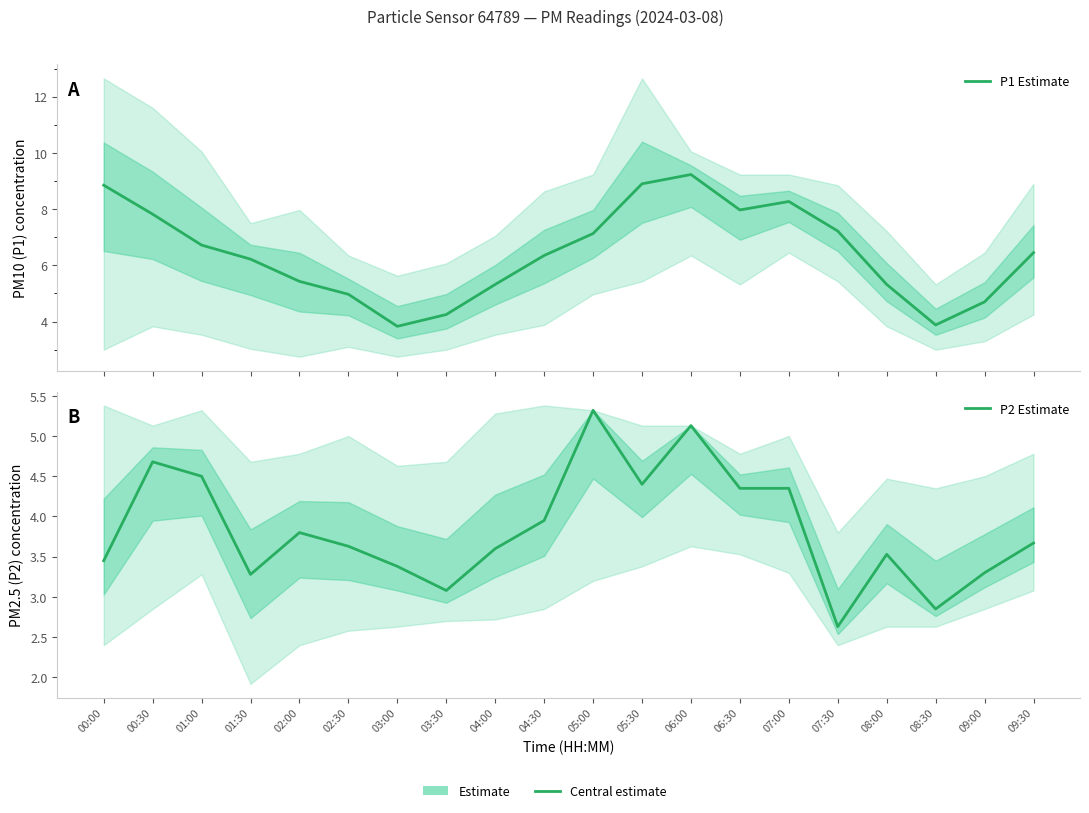

Reading right to left, extract all data points from this chart.

P1 Estimate: 6.5	4.7	3.9	5.3	7.2	8.3	8.0	9.2	8.9	7.1	6.3	5.3	4.2	3.8	5.0	5.4	6.2	6.7	7.8	8.8
P2 Estimate: 3.7	3.3	2.9	3.5	2.6	4.3	4.3	5.1	4.4	5.3	4.0	3.6	3.1	3.4	3.6	3.8	3.3	4.5	4.7	3.5